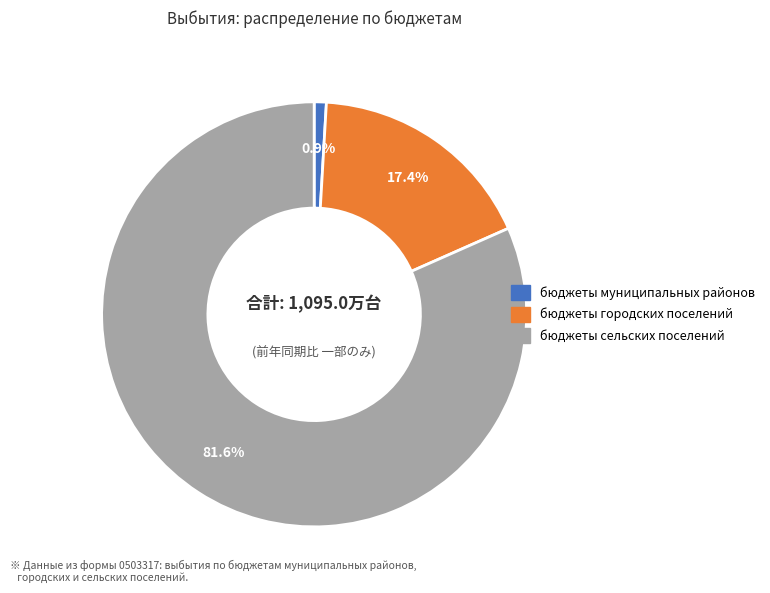

To the nearest percent, what is the average slice percentage?

33%